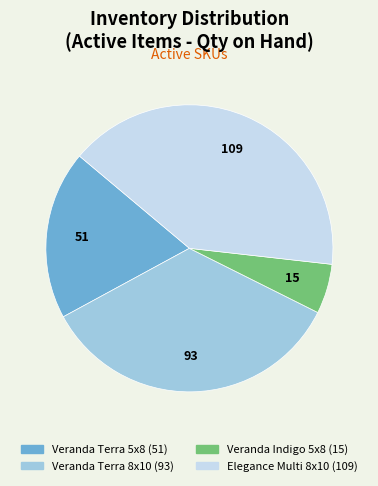

Is there any slice that represents more than half of the pie?

No